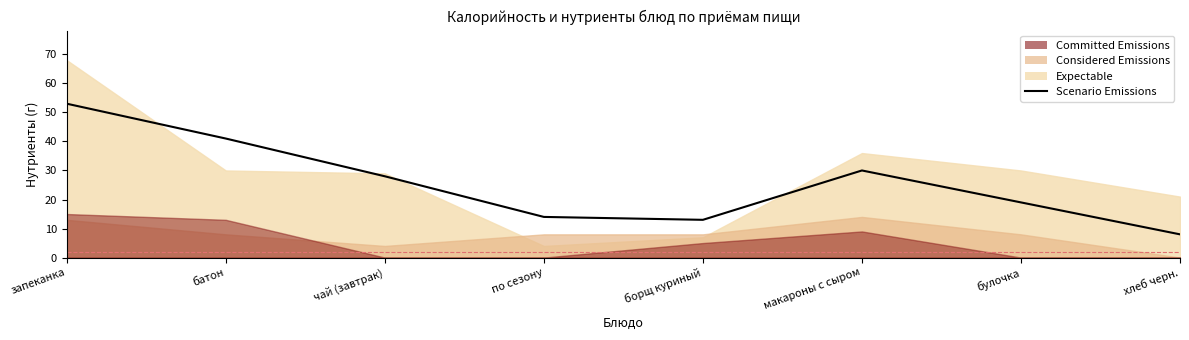

What is the label of the 5th point from the right?

по сезону